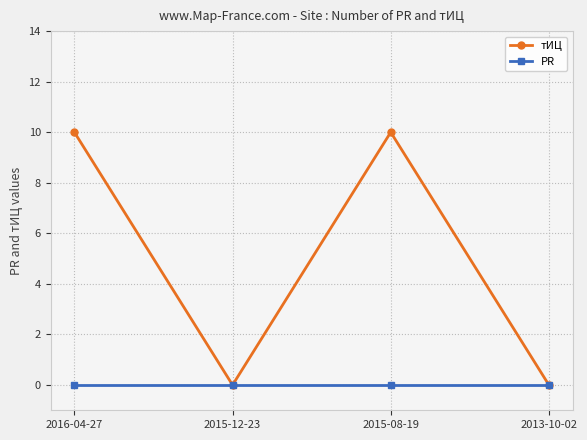

How many lines are shown in the chart?

2